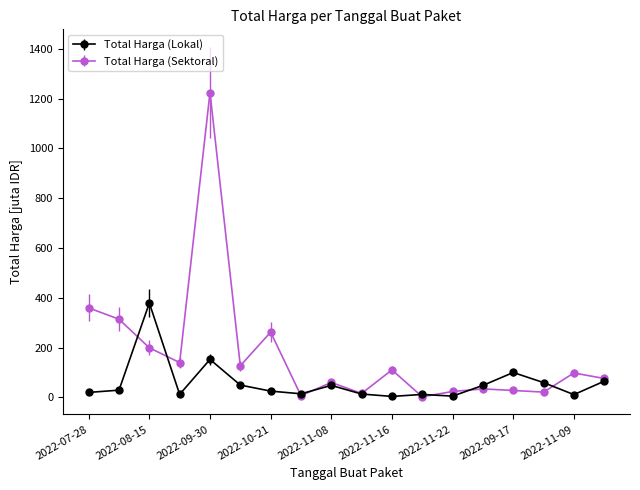

How many lines are shown in the chart?

2